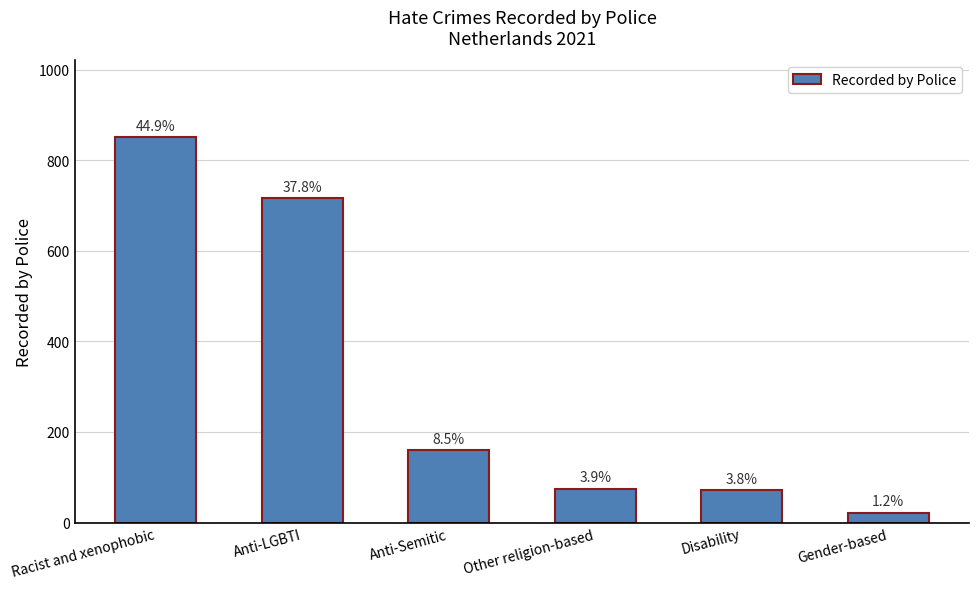

How many bars are there in total?

6